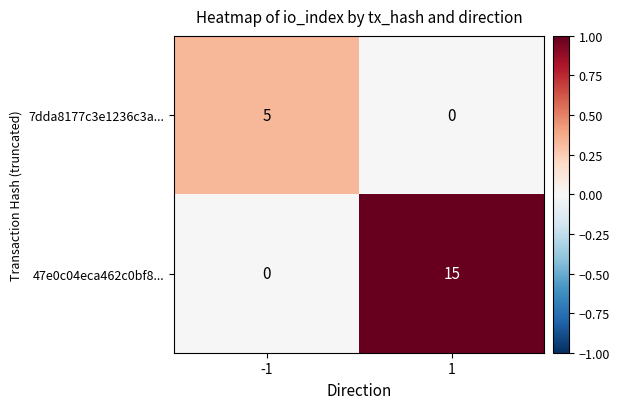

What is the greatest value displayed?

15